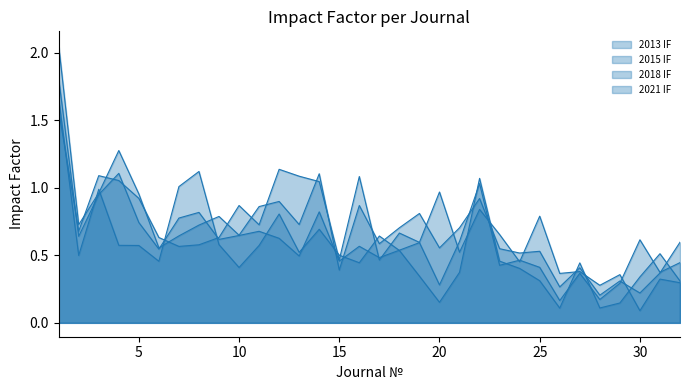

The 2021 IF series shows 0.5 at 31. True or false?

False